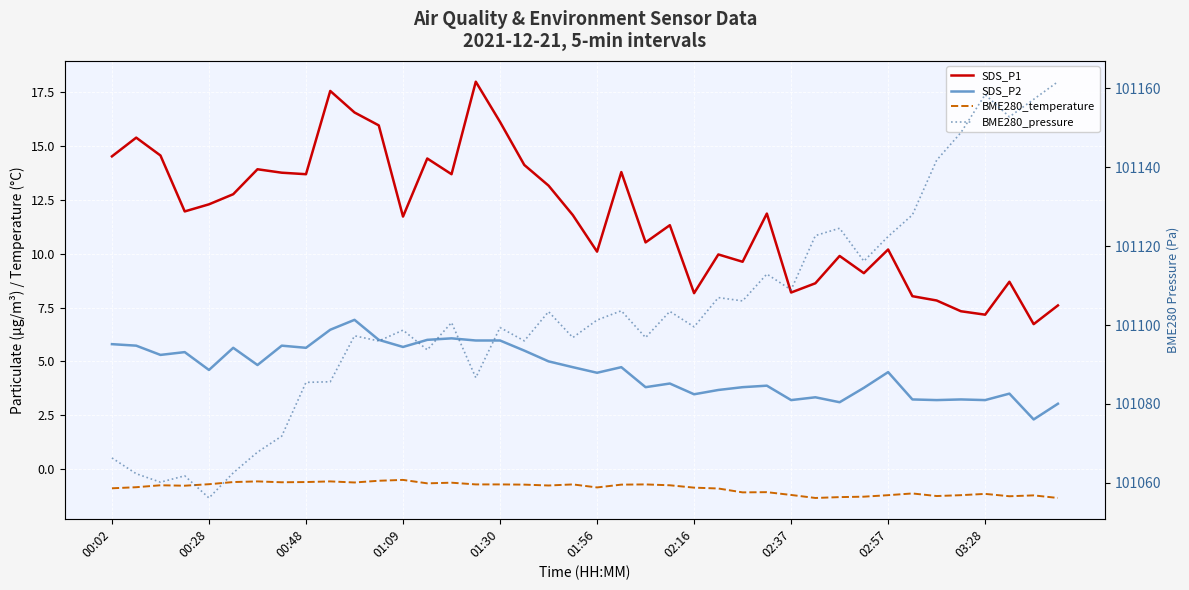

Between 21 and 24, which is larger?

21